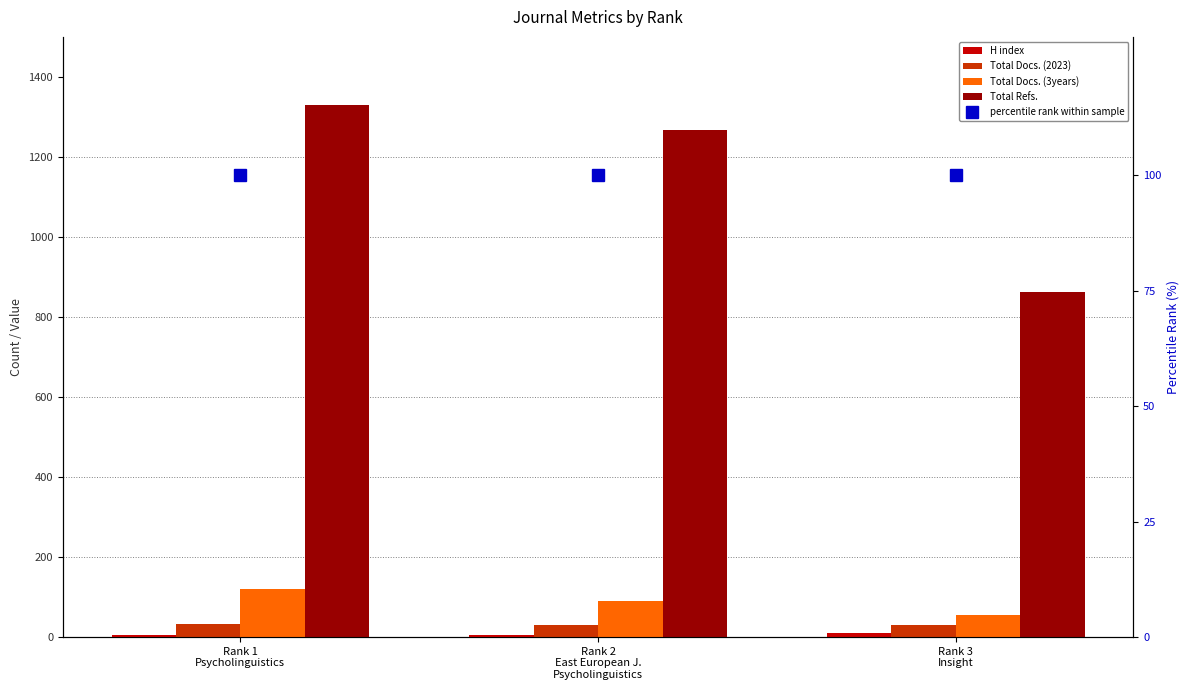

What is the label of the 1st bar from the right?

Rank 3
Insight